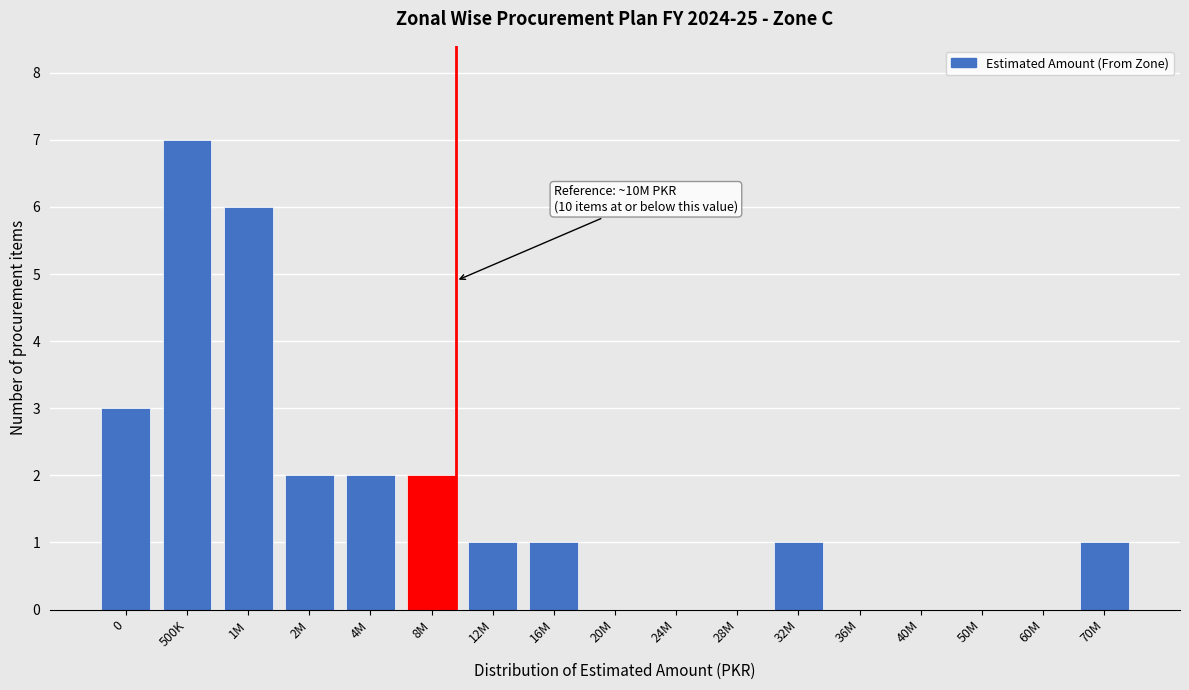

Reading left to right, transcribe all the data shown in this chart.

0=3	500K=7	1M=6	2M=2	4M=2	8M=2	12M=1	16M=1	20M=0	24M=0	28M=0	32M=1	36M=0	40M=0	50M=0	60M=0	70M=1